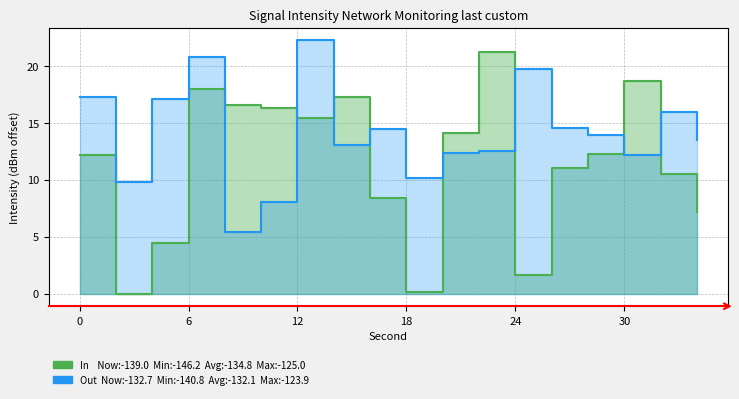

True or false: In has a value of 0.1 at 18.

False